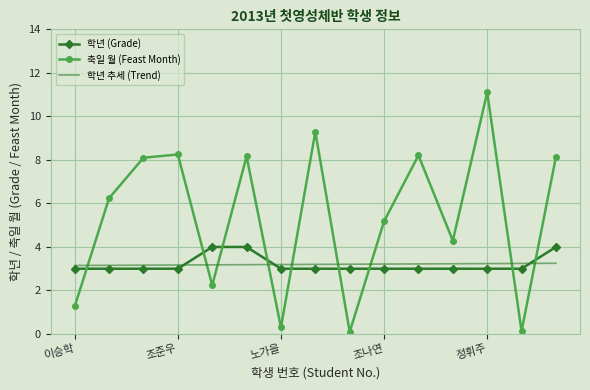

At how many categories does at least one series exceed 5?

9